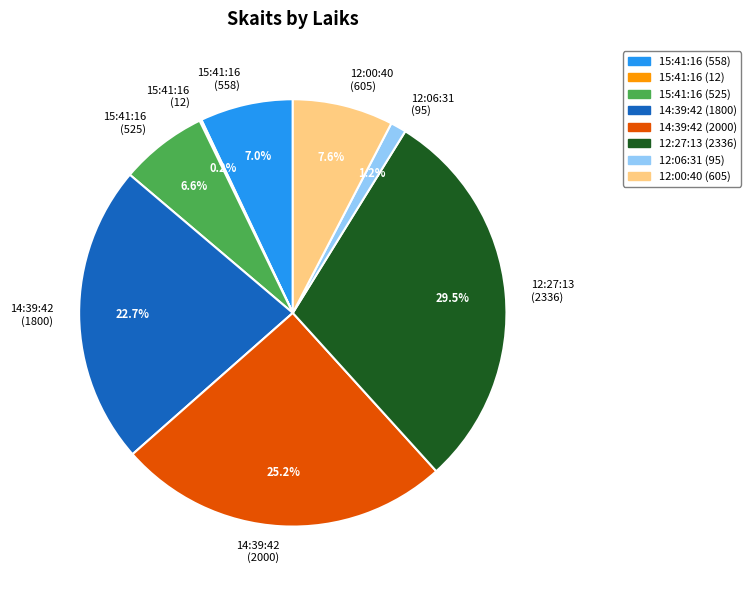

Is there any slice that represents more than half of the pie?

No